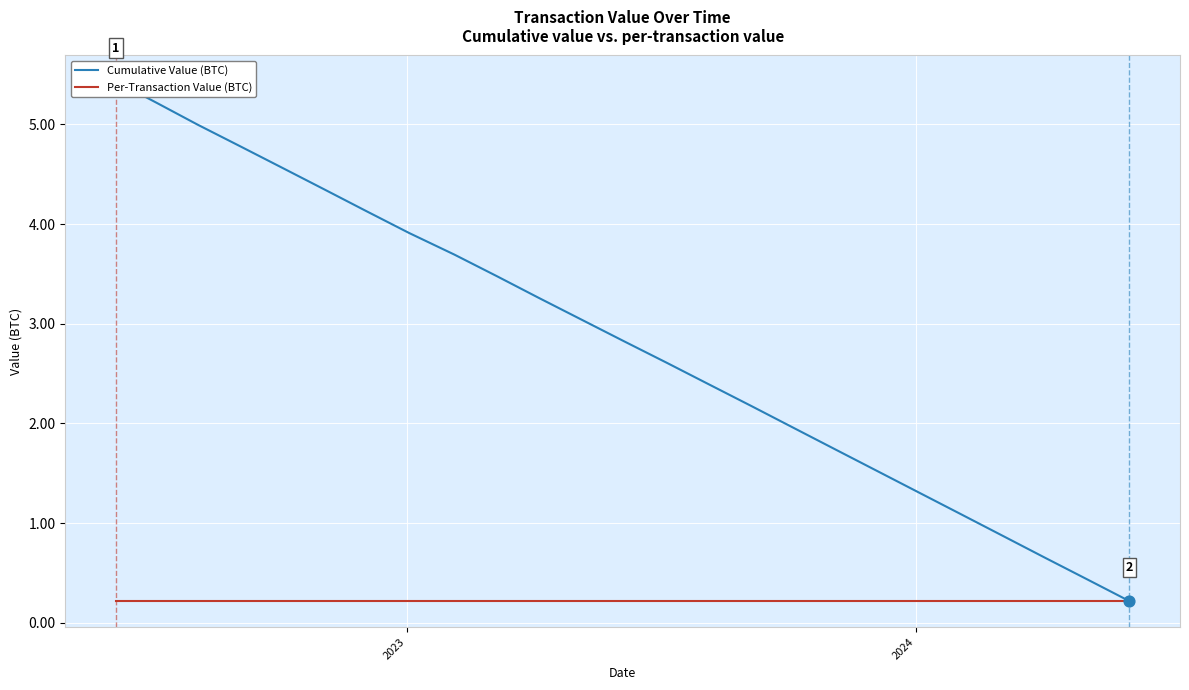

Which series has the largest Y range (max minus min)?

Cumulative Value (BTC)